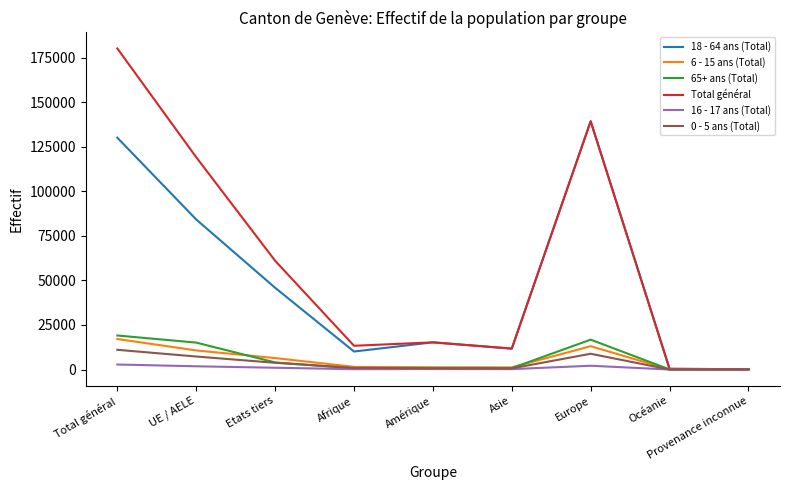

How many categories are shown in the chart?

9